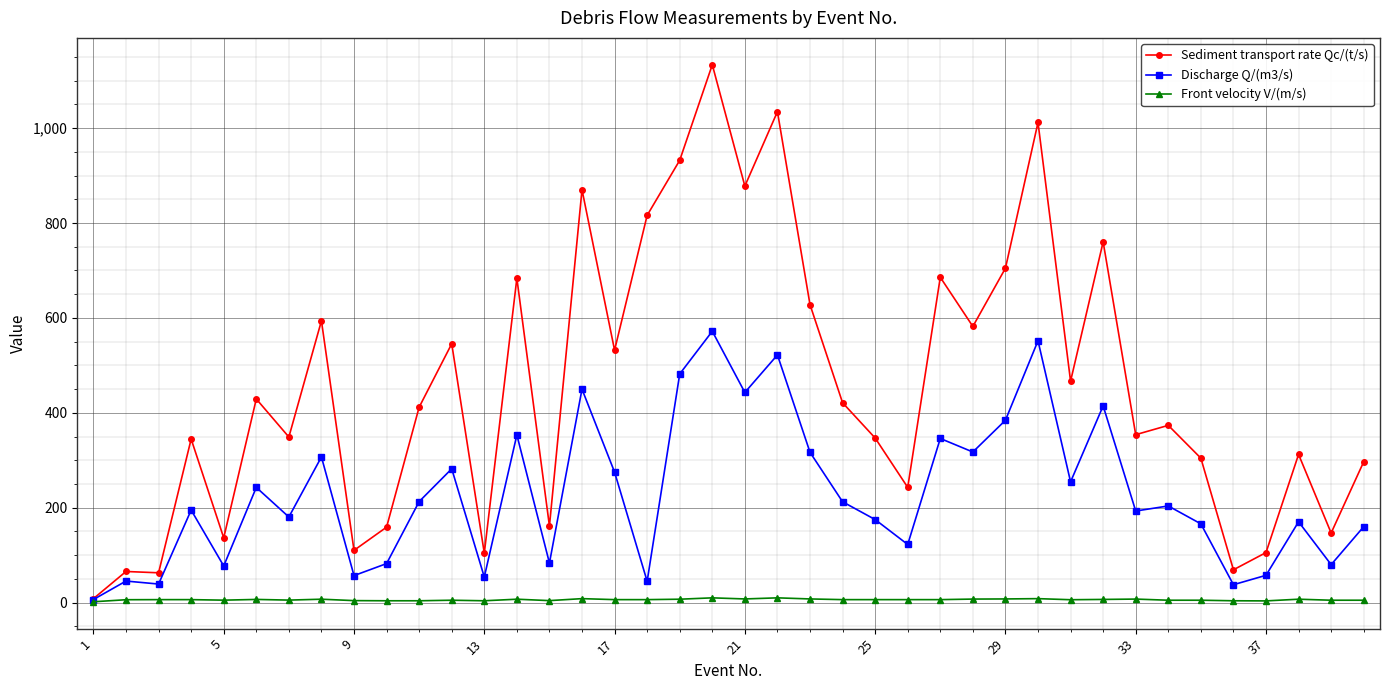

Which series has the largest range (max minus min)?

Sediment transport rate Qc/(t/s)